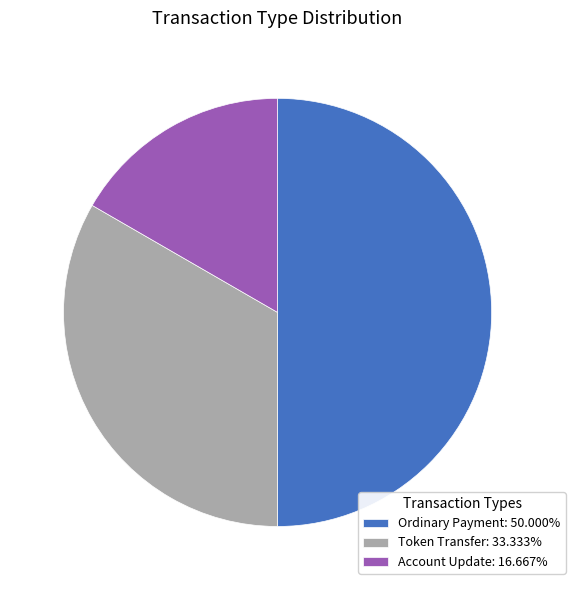

How many slices are in this pie chart?

3